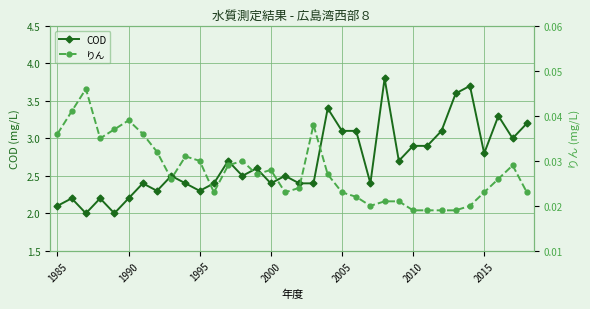

True or false: りん and COD intersect in this chart.

False